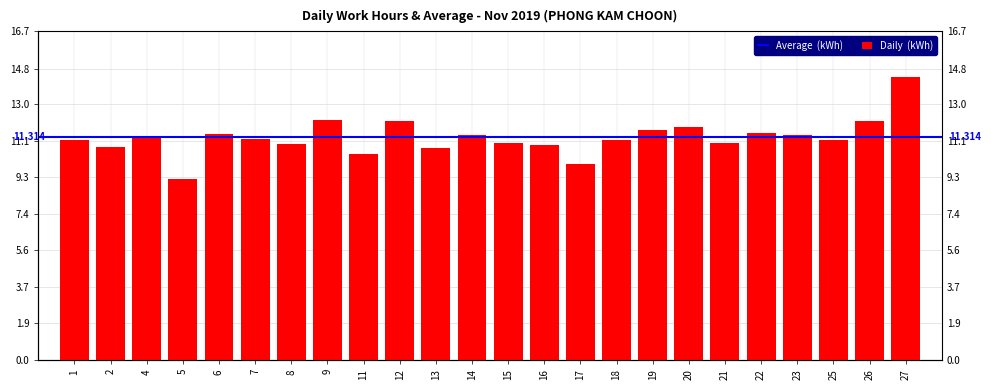

What is the value of the 18th bar from the left?

11.8